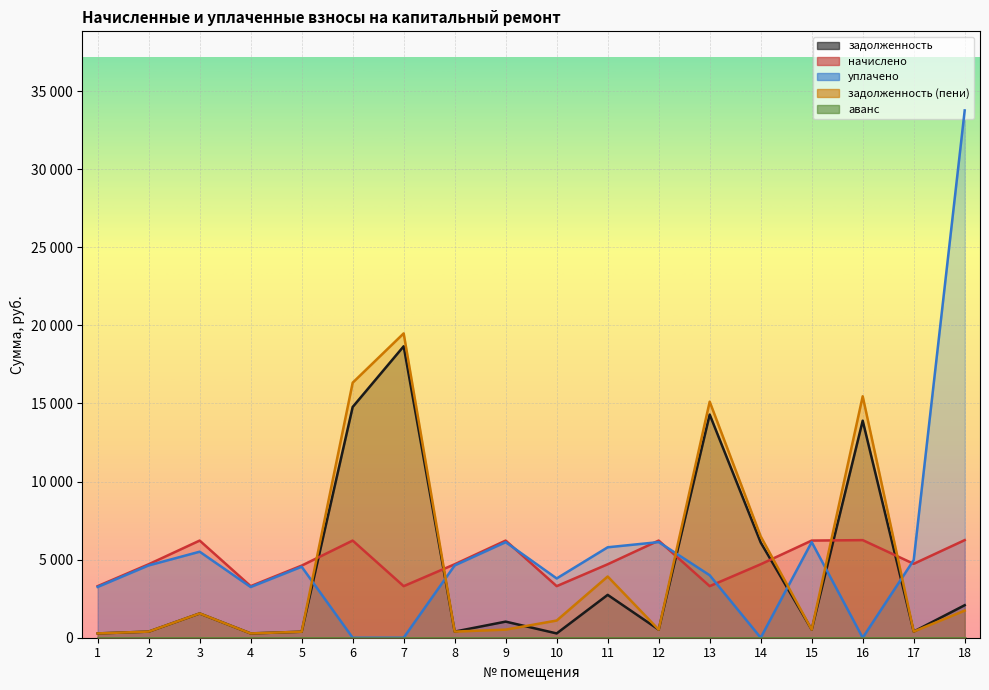

Reading left to right, list all the values displayed in this chart.

задолженность: 1=275.2	2=391.7	3=1554.0	4=275.2	5=384.8	6=14774.4	7=18661.4	8=392.0	9=1031.1	10=275.2	11=2744.0	12=518.4	13=14289.8	14=6097.7	15=518.4	16=13897.2	17=394.4	18=2082.4
начислено: 1=3302.4	2=4704.0	3=6220.8	4=3302.4	5=4617.6	6=6220.8	7=3302.4	8=4704.0	9=6220.8	10=3302.4	11=4704.0	12=6220.8	13=3302.4	14=4704.0	15=6220.8	16=6249.6	17=4732.8	18=6249.6
уплачено: 1=3250.8	2=4630.2	3=5508.0	4=3246.9	5=4545.4	6=0.0	7=0.0	8=4630.5	9=6119.4	10=3795.9	11=5791.0	12=6123.6	13=4000.0	14=0.0	15=6123.6	16=0.0	17=4972.1	18=33763.2
задолженность (пени): 1=275.2	2=392.0	3=1555.2	4=275.2	5=384.8	6=16329.6	7=19487.0	8=392.0	9=518.4	10=1100.8	11=3920.0	12=518.4	13=15115.4	14=6489.7	15=518.4	16=15459.6	17=394.4	18=1737.3